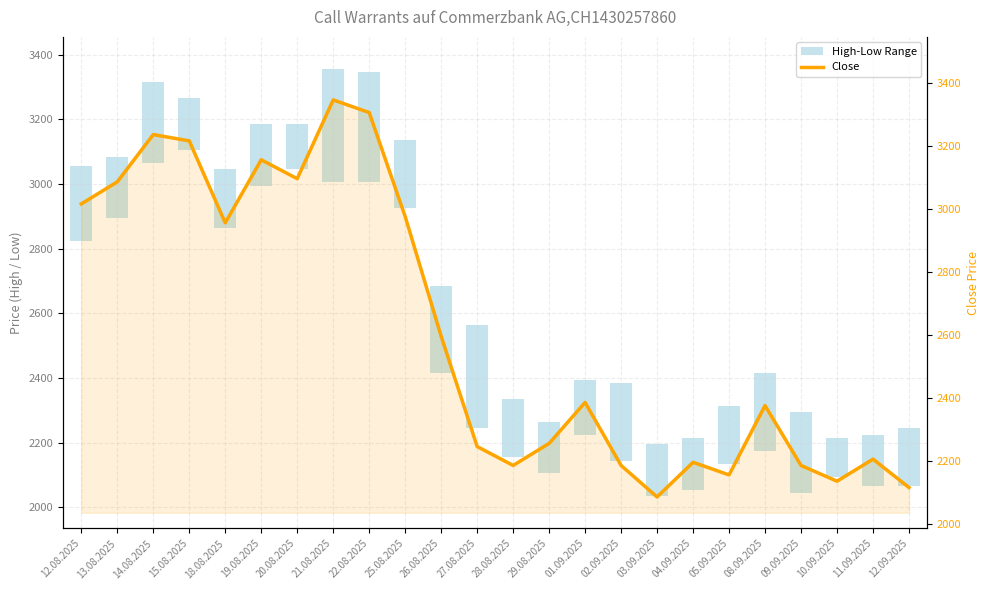

What is the average value?

2612